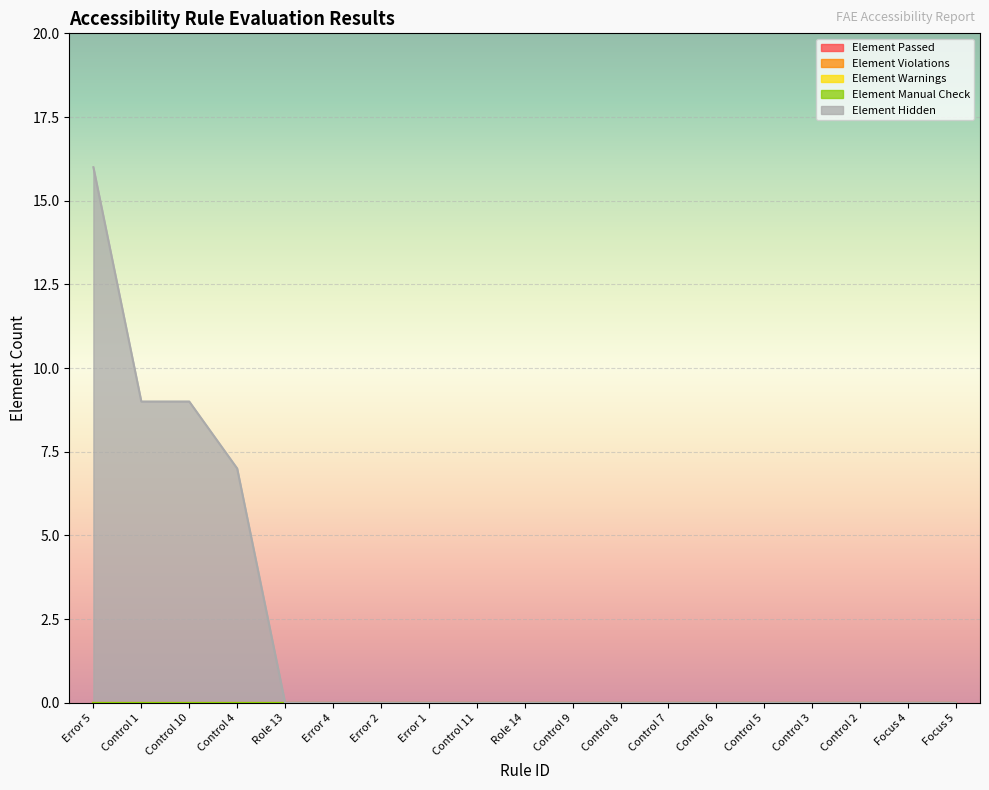

Is it true that Element Warnings equals 0 at Error 5?

True